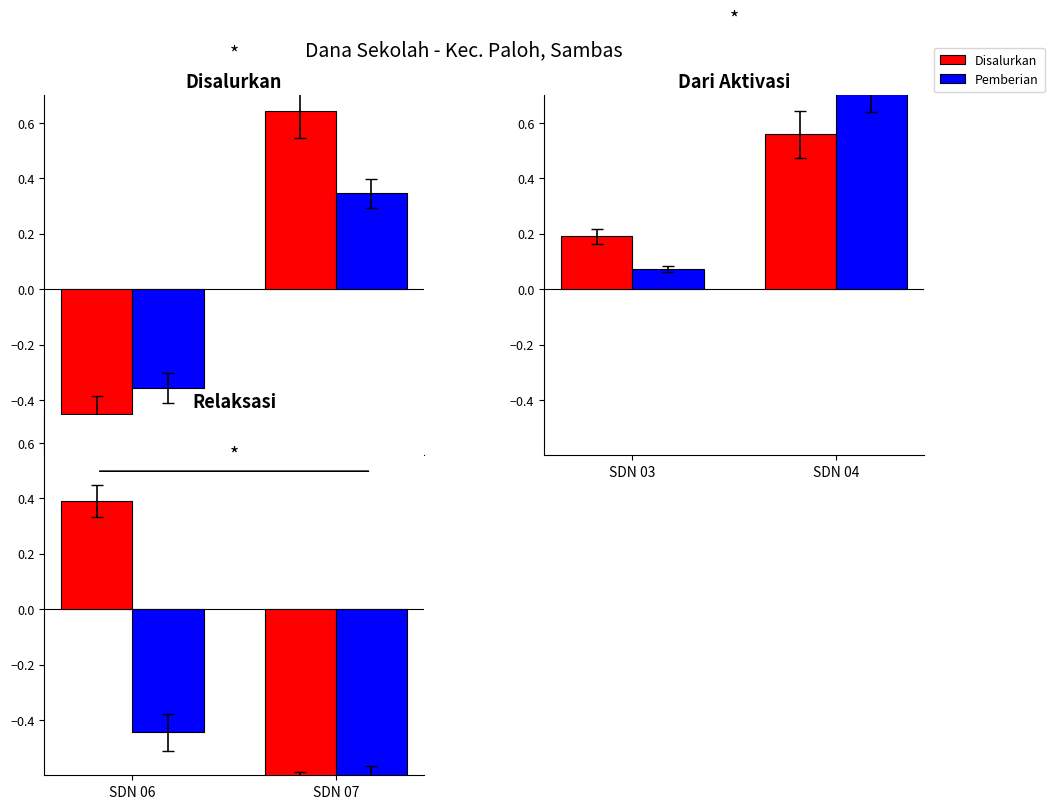

What is the smallest value displayed?

-0.7